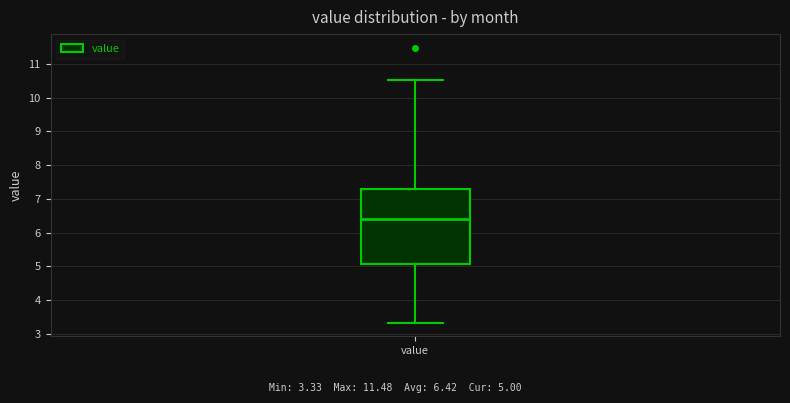

Where does the upper whisker of the box for value end on the y-axis? The values are not printed on the chart, so give them approximately, as read against the axis.

10.5